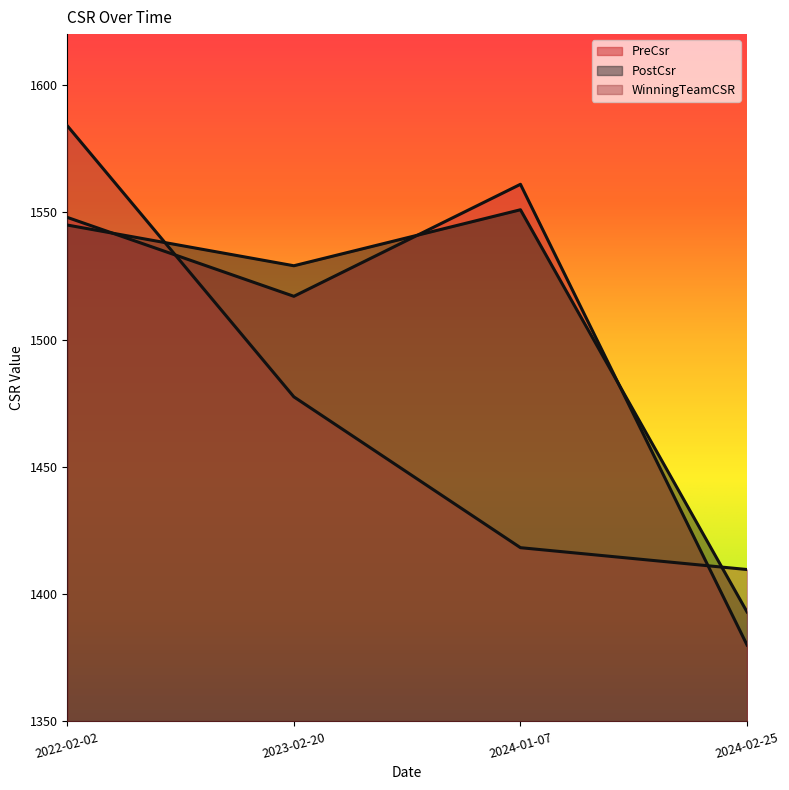

What is the label of the 3rd point from the right?

2023-02-20